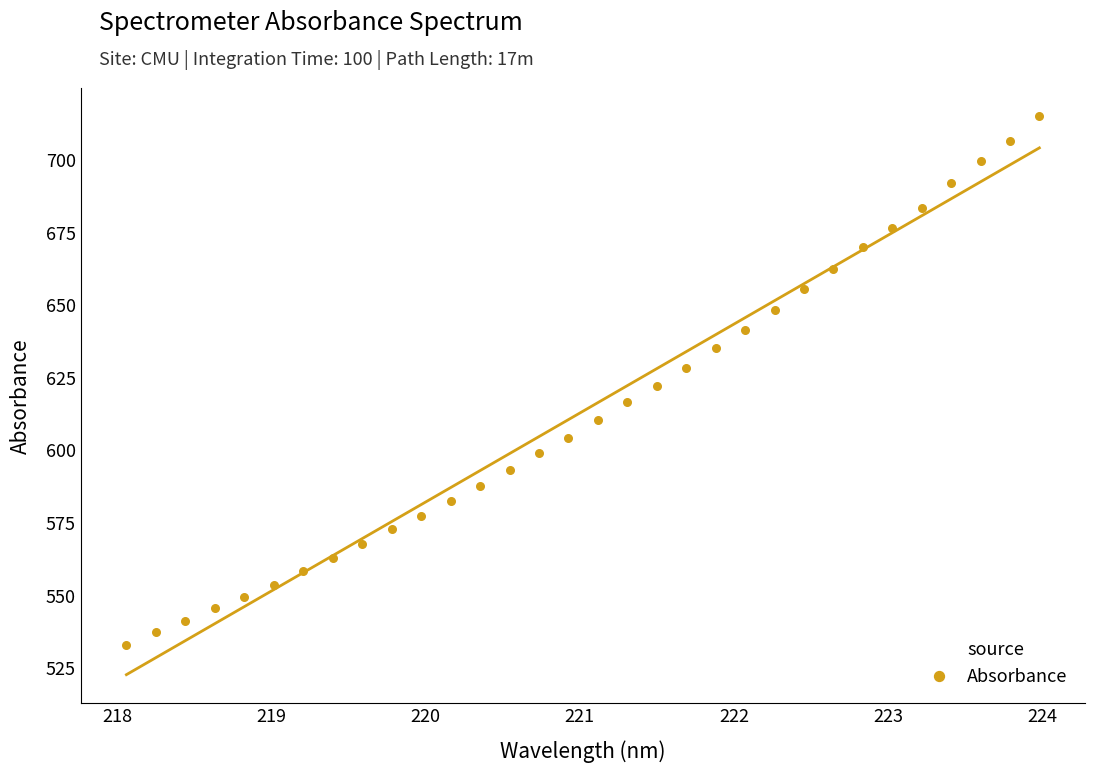

What is the range of Y values (max minus min)?

182.2